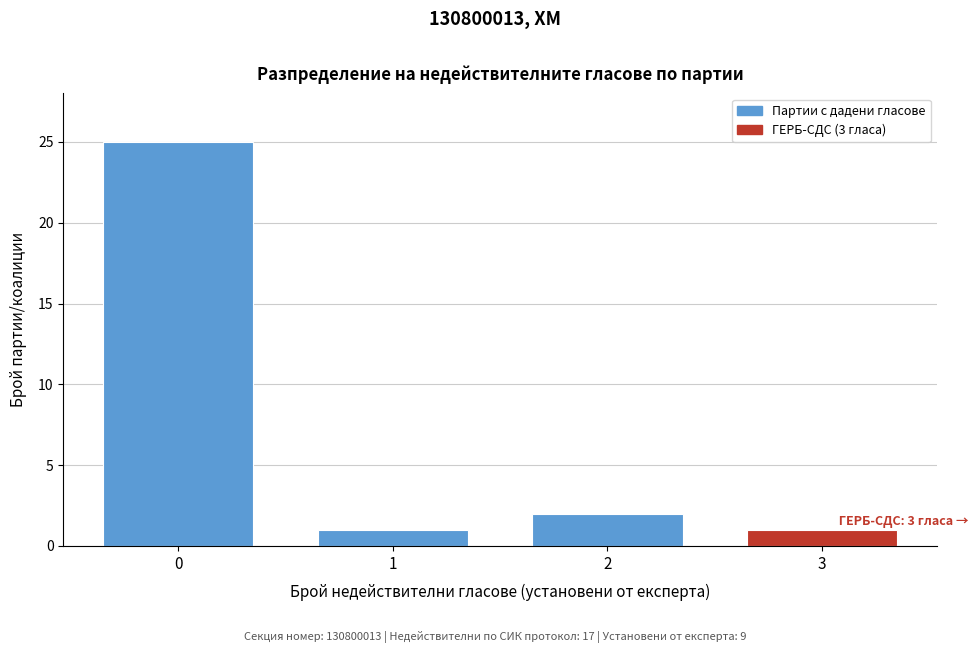

Reading left to right, extract all data points from this chart.

25	1	2	1